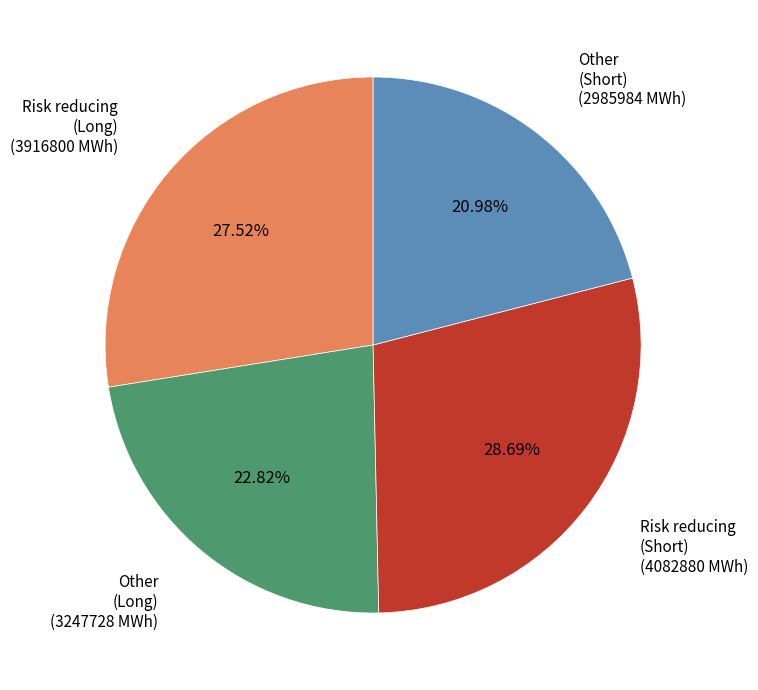

Which slice is the smallest?

Other (Short)